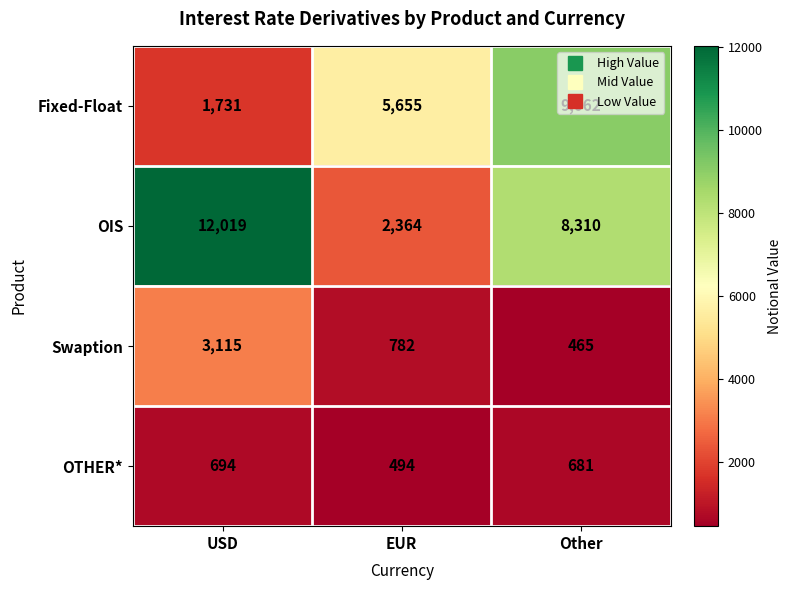

Which category has the lowest value across all series?

Other